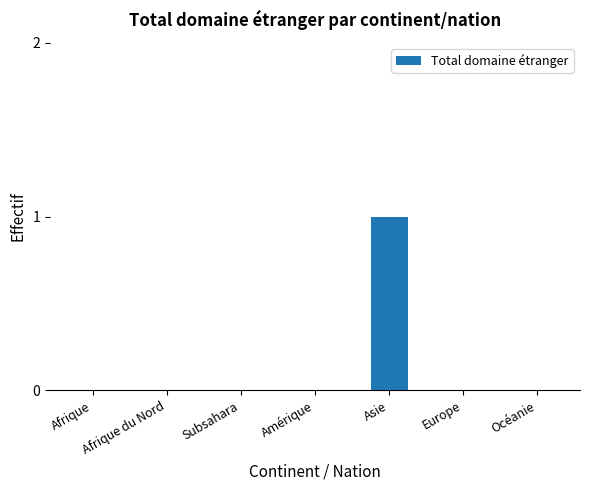

True or false: the data shows 0 at Amérique.

True